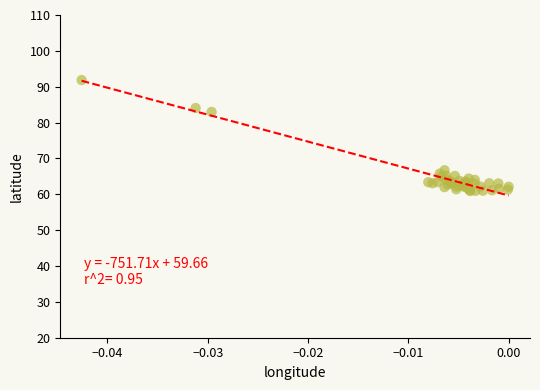

What Y value in the scatter plot is closest to 76?

83.0